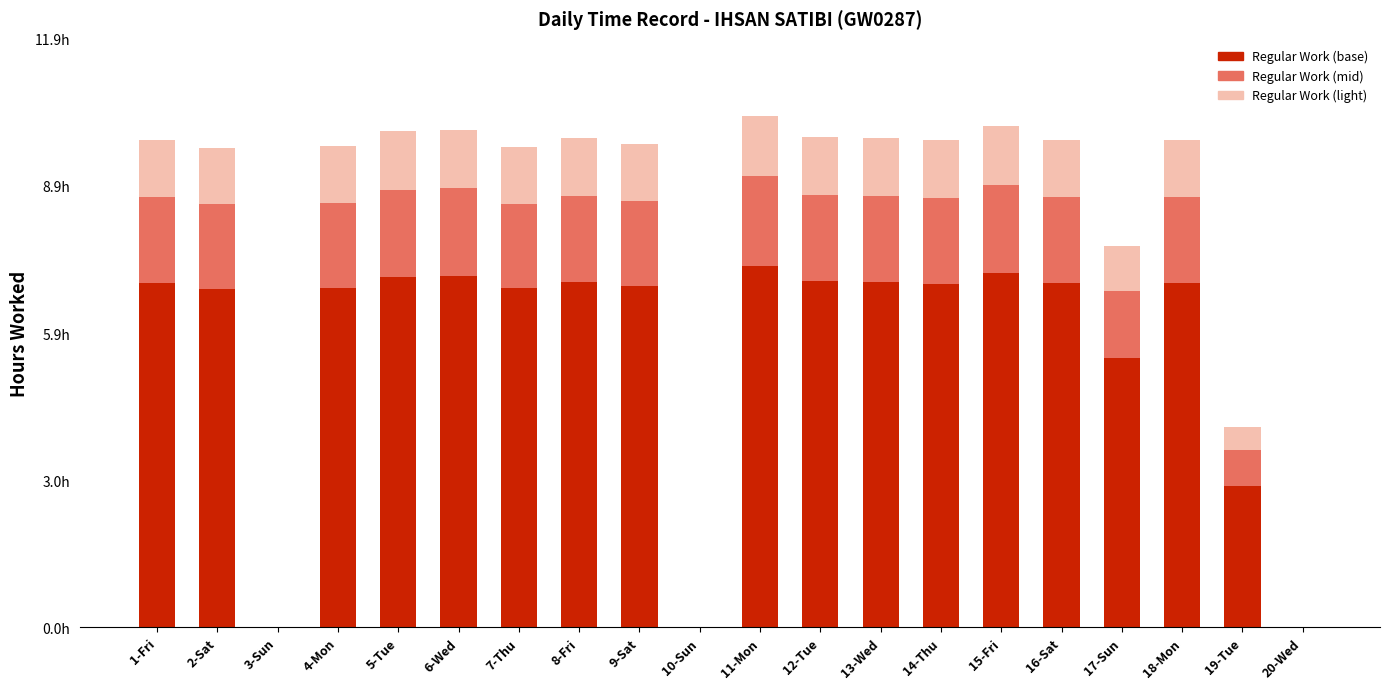

What are all the series names shown in the legend?

Regular Work (base), Regular Work (mid), Regular Work (light)